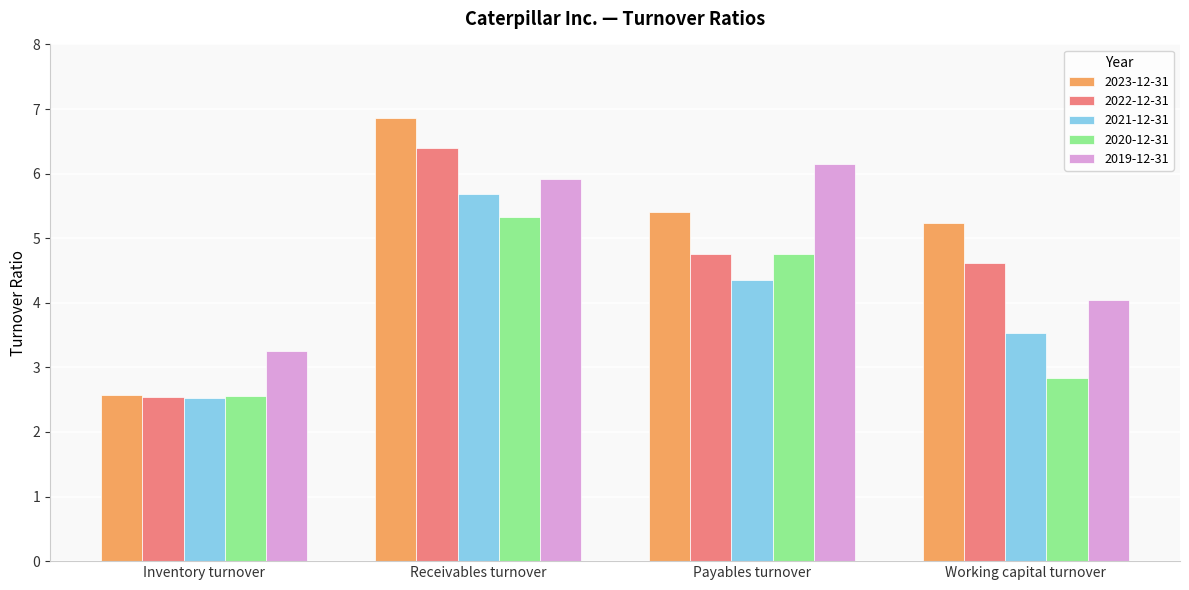

What are all the series names shown in the legend?

2023-12-31, 2022-12-31, 2021-12-31, 2020-12-31, 2019-12-31